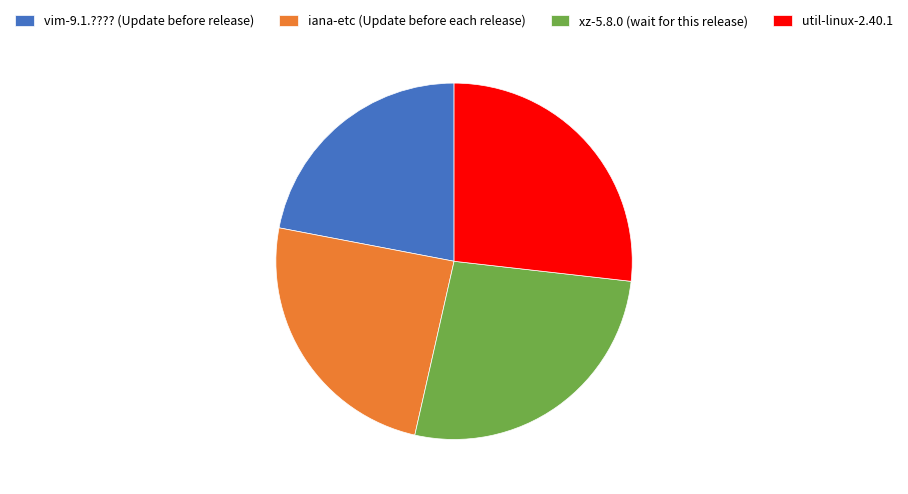

Combined, do vim-9.1.???? (Update before release) and iana-etc (Update before each release) account for over 50%?

No